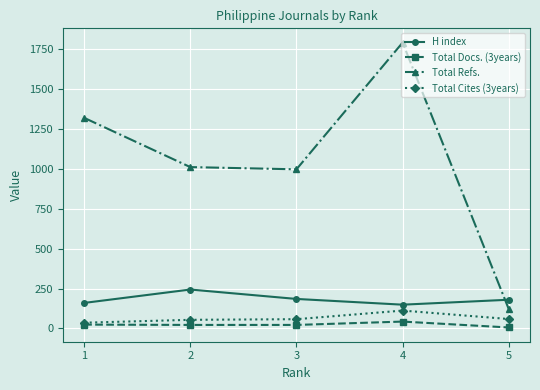

What is the difference between the maximum and second lowest values in the H index series?

84